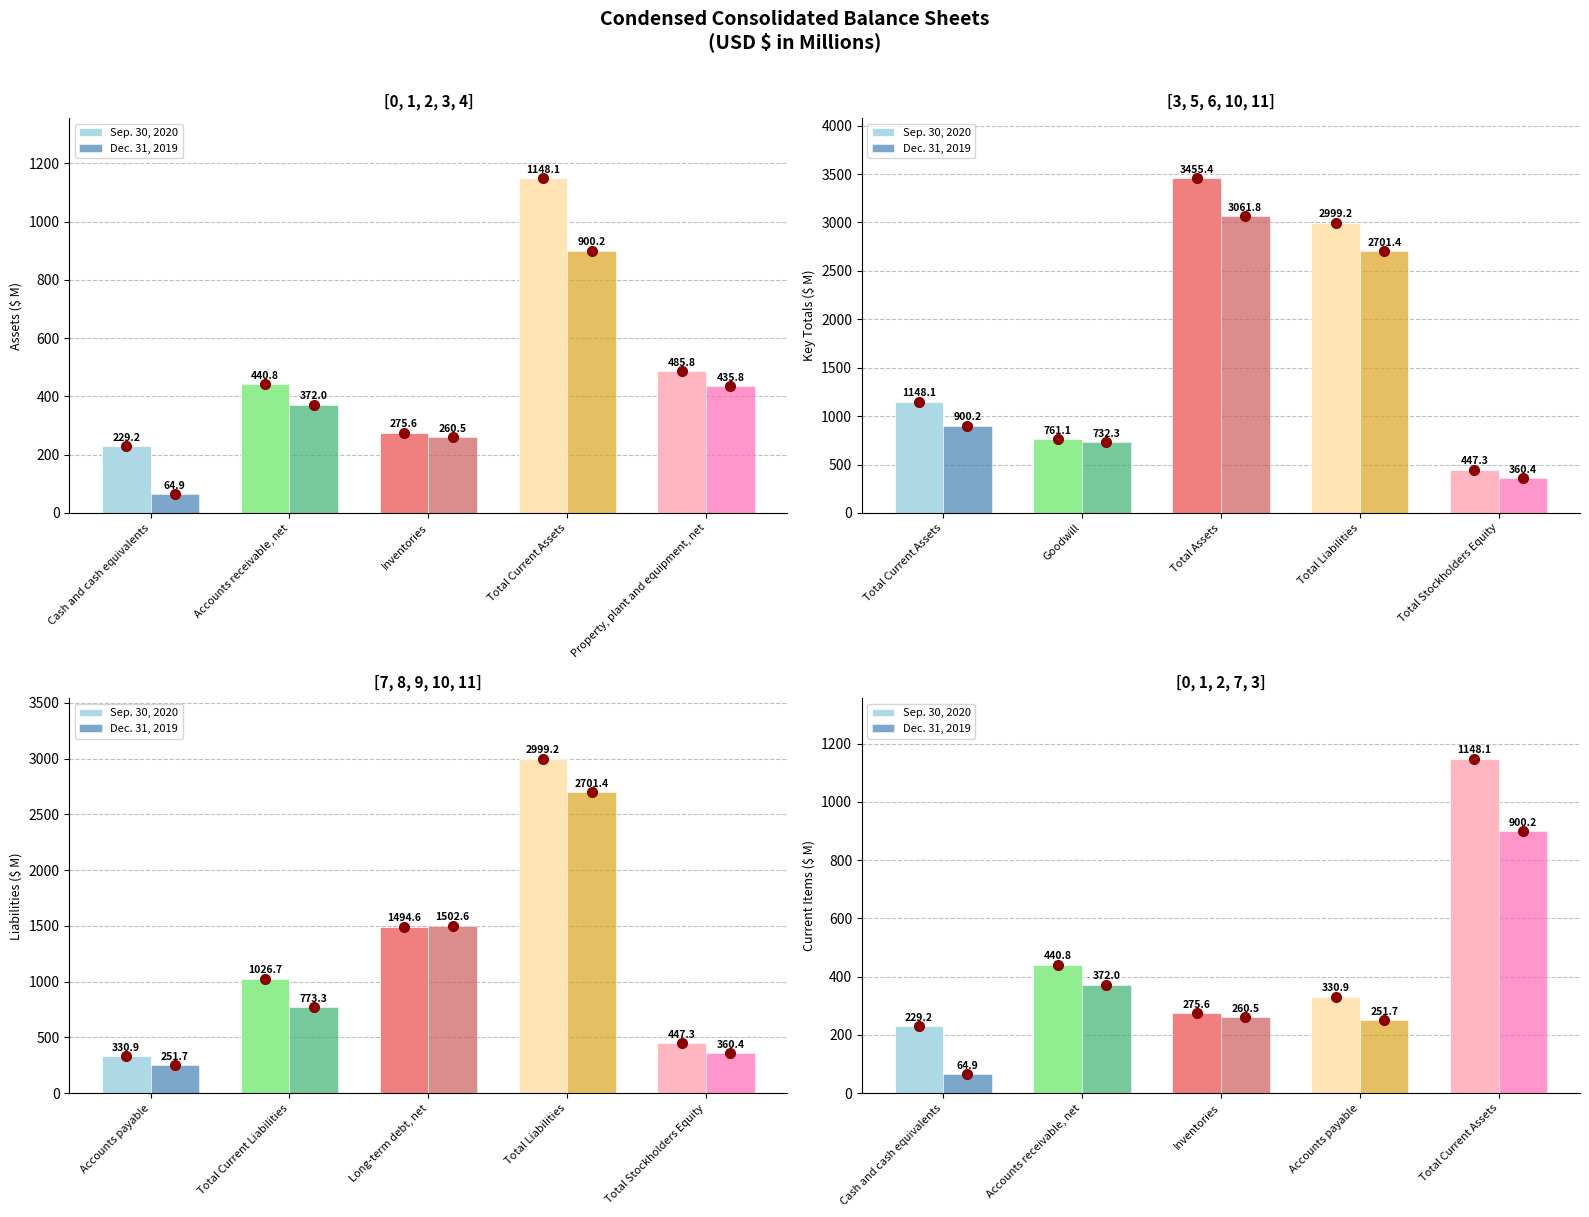

What is the highest value of the Sep. 30, 2020 series?

1148.1